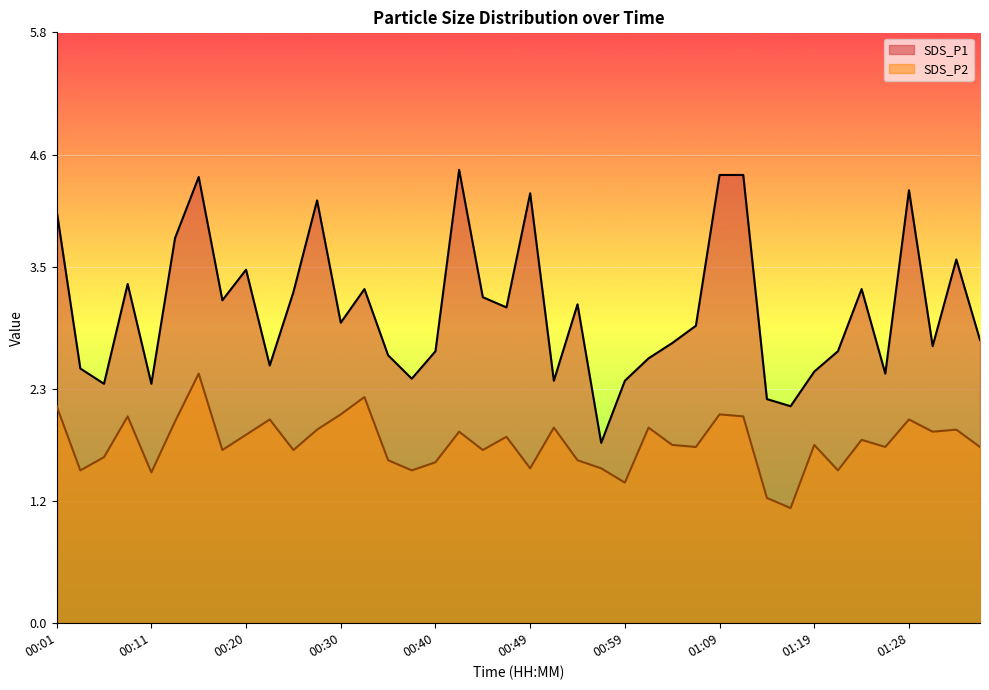

Rank the series at 01:33 from lowest to highest value.

SDS_P2, SDS_P1